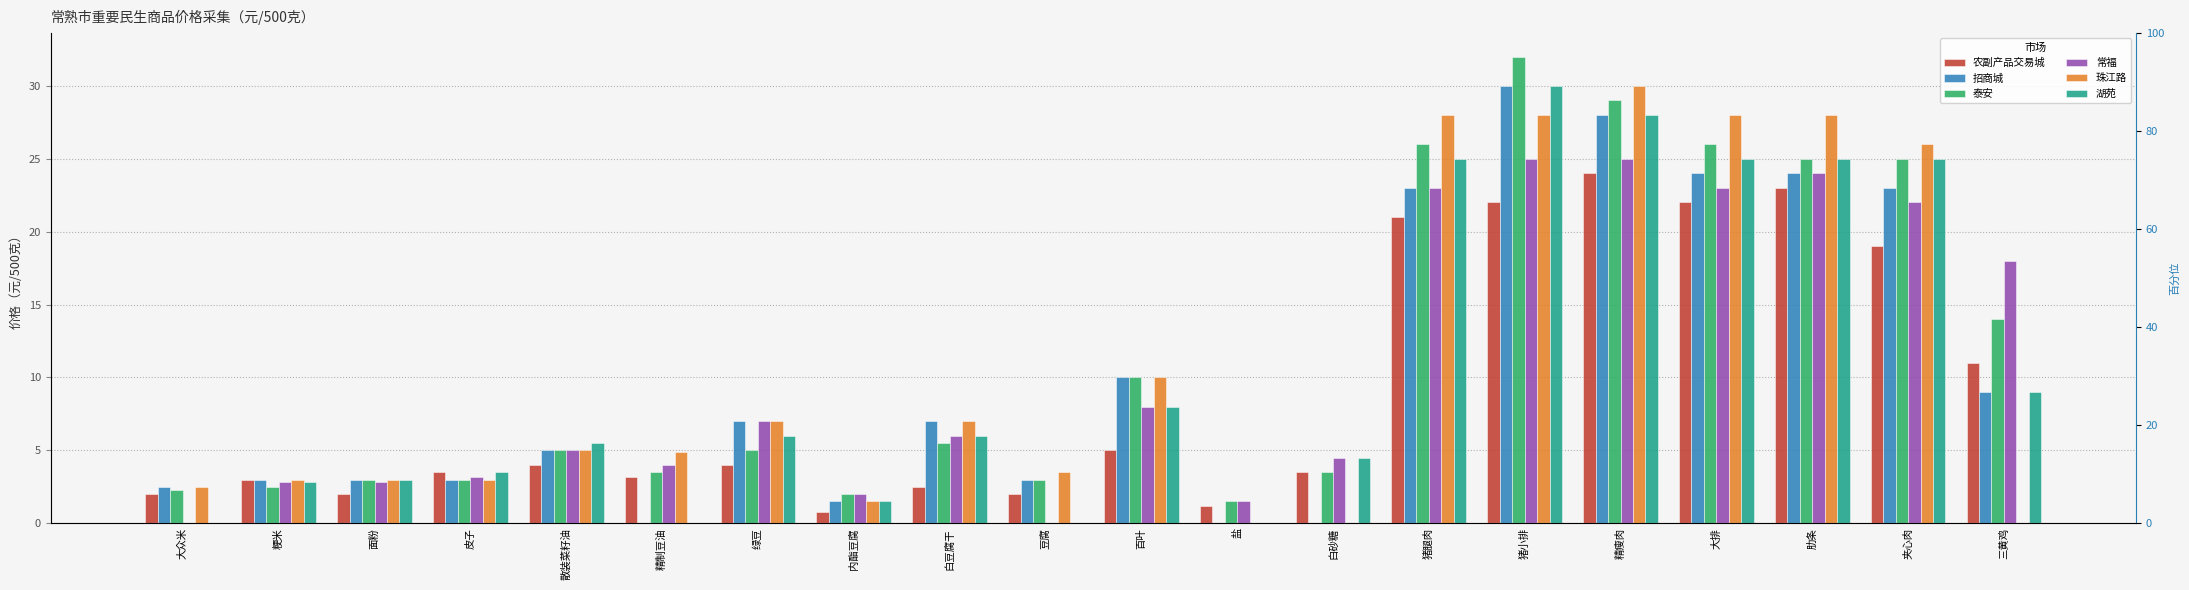

What are all the series names shown in the legend?

农副产品交易城, 招商城, 泰安, 常福, 珠江路, 湖苑